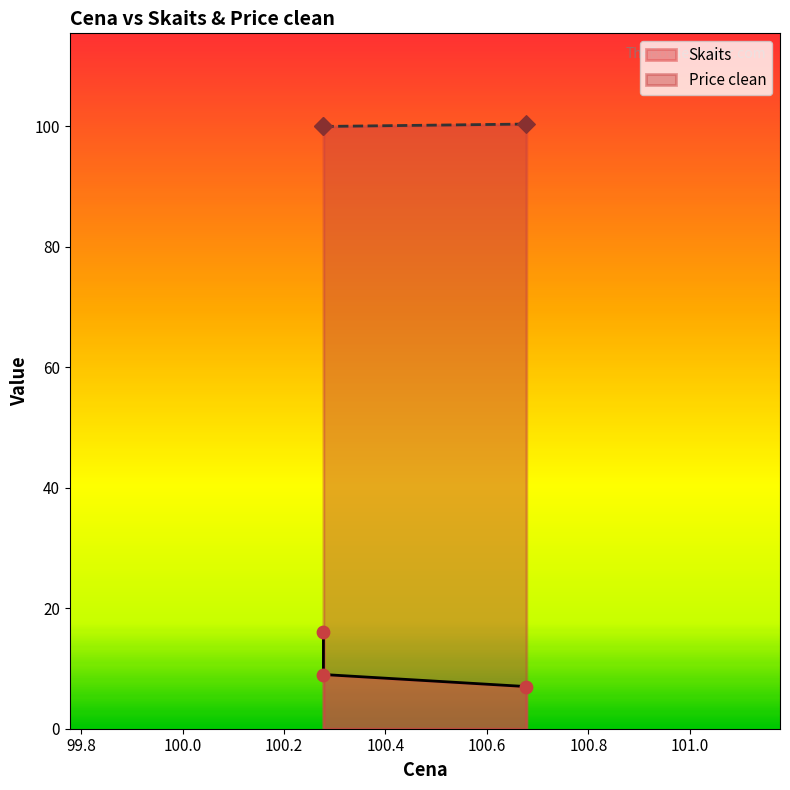

Which series reaches the minimum Y coordinate?

Skaits